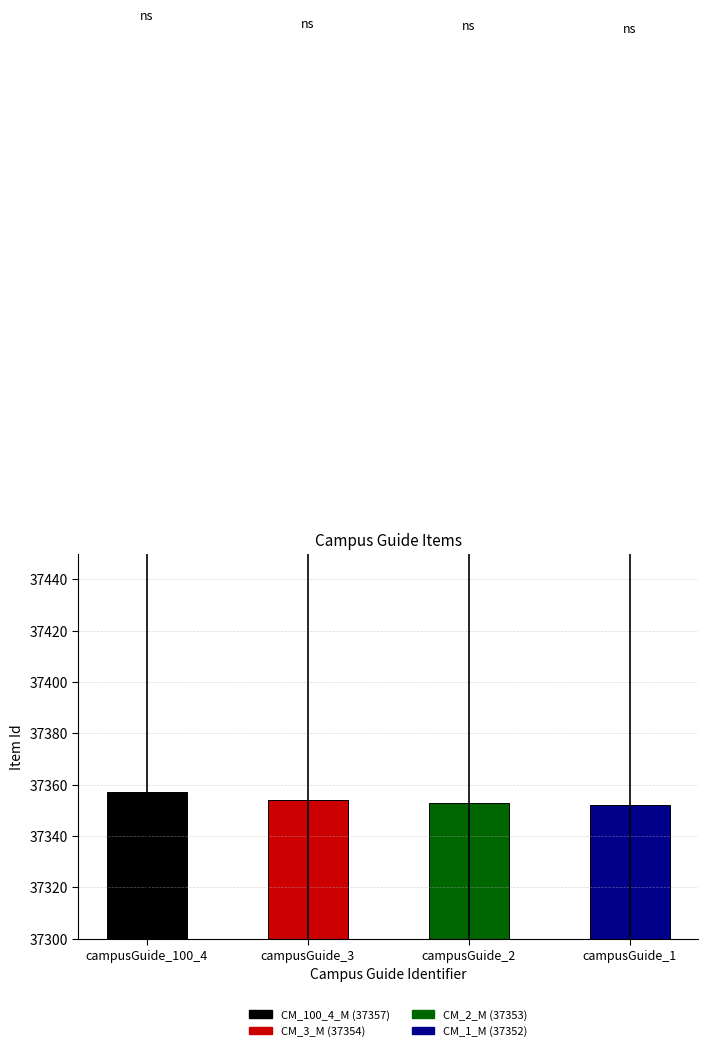

Is it true that the value at campusGuide_100_4 is 37357?

True